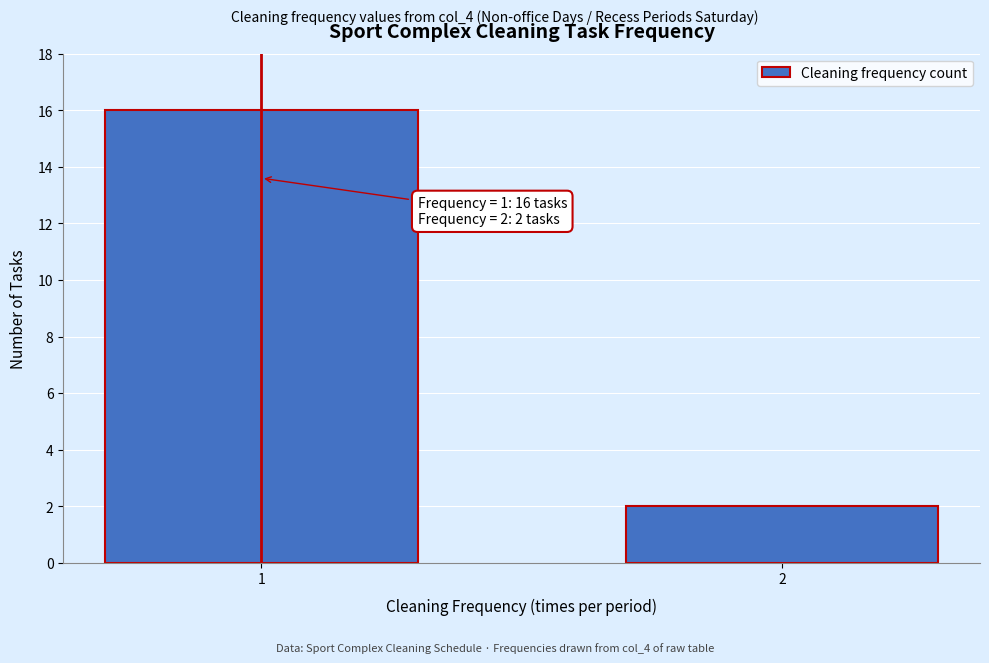

Reading left to right, what are all the values shown in this chart?

1=16	2=2